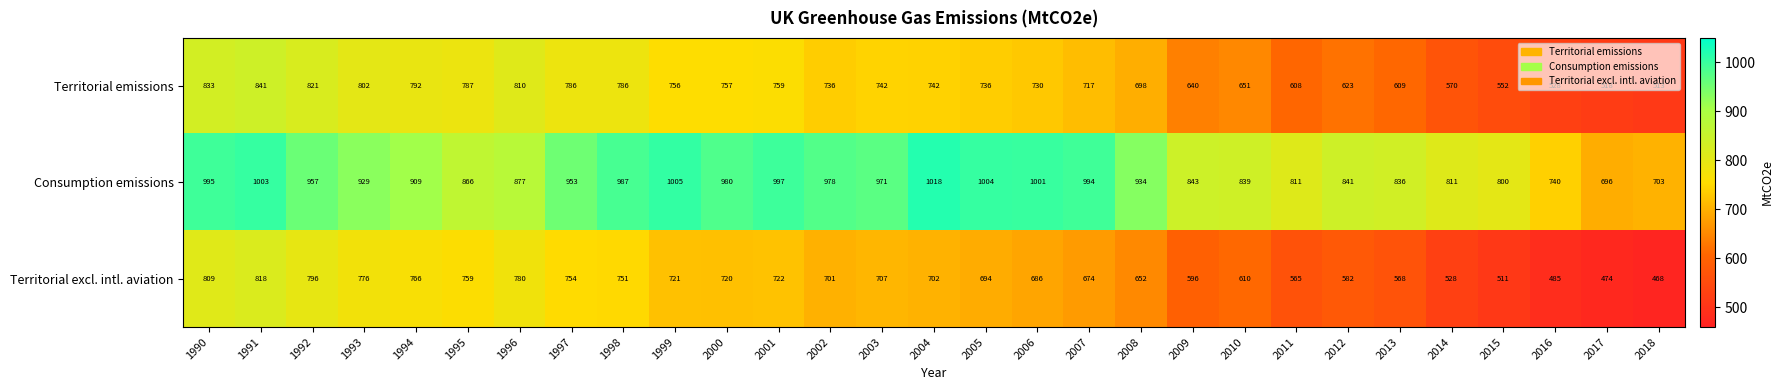

The value of Consumption emissions at 1991 is 1003. True or false?

True